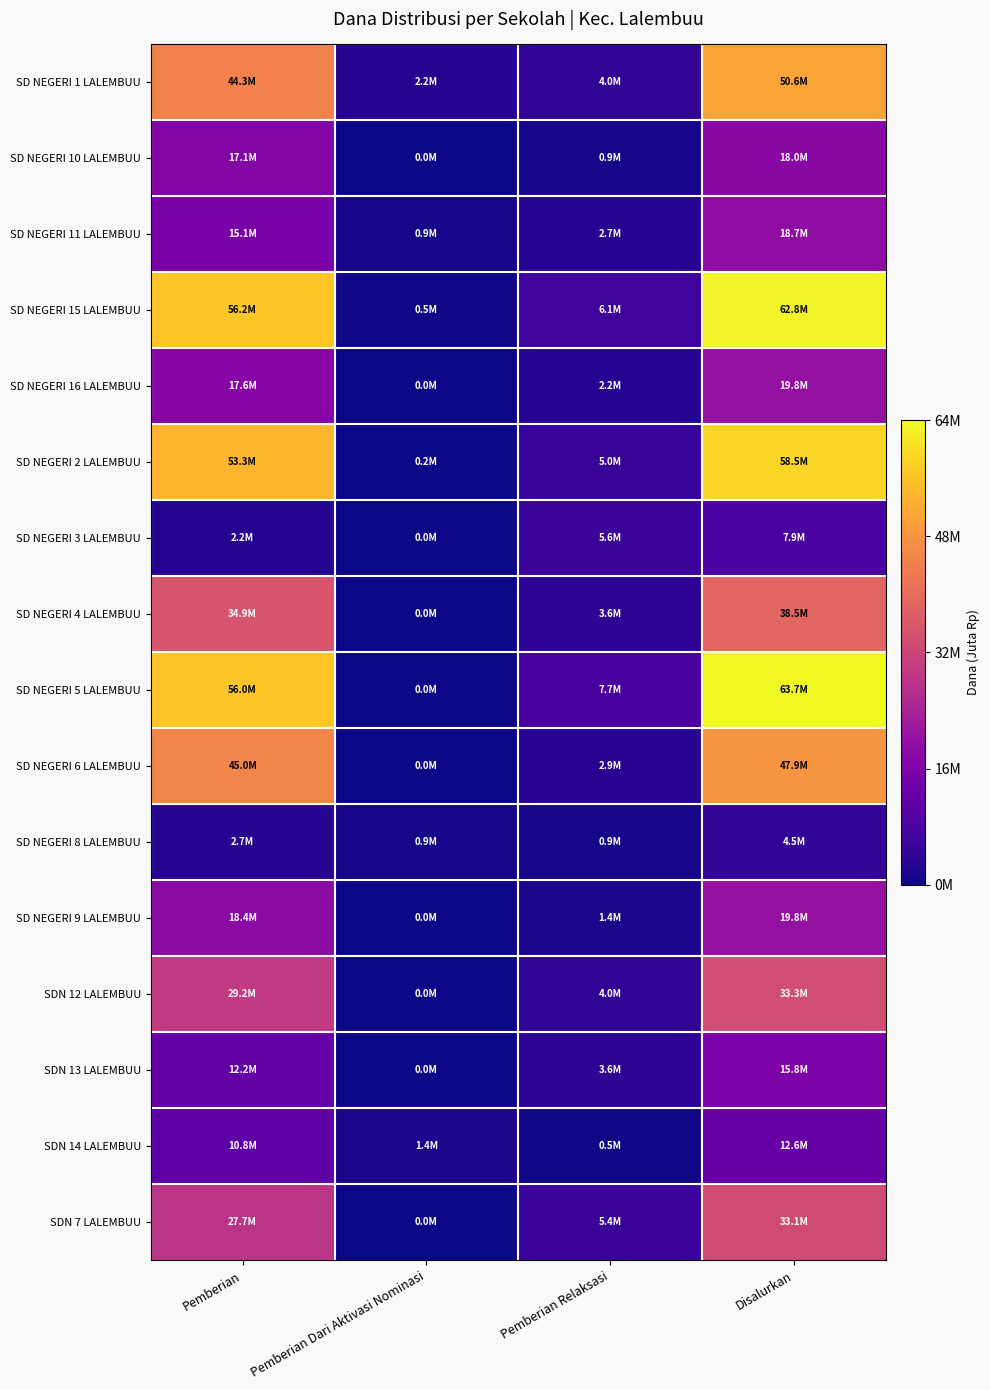

Reading right to left, transcribe all the data shown in this chart.

SD NEGERI 1 LALEMBUU: Disalurkan=50.6	Pemberian Relaksasi=4.0	Pemberian Dari Aktivasi Nominasi=2.2	Pemberian=44.3
SD NEGERI 10 LALEMBUU: Disalurkan=18.0	Pemberian Relaksasi=0.9	Pemberian Dari Aktivasi Nominasi=0.0	Pemberian=17.1
SD NEGERI 11 LALEMBUU: Disalurkan=18.7	Pemberian Relaksasi=2.7	Pemberian Dari Aktivasi Nominasi=0.9	Pemberian=15.1
SD NEGERI 15 LALEMBUU: Disalurkan=62.8	Pemberian Relaksasi=6.1	Pemberian Dari Aktivasi Nominasi=0.5	Pemberian=56.2
SD NEGERI 16 LALEMBUU: Disalurkan=19.8	Pemberian Relaksasi=2.2	Pemberian Dari Aktivasi Nominasi=0.0	Pemberian=17.6
SD NEGERI 2 LALEMBUU: Disalurkan=58.5	Pemberian Relaksasi=5.0	Pemberian Dari Aktivasi Nominasi=0.2	Pemberian=53.3
SD NEGERI 3 LALEMBUU: Disalurkan=7.9	Pemberian Relaksasi=5.6	Pemberian Dari Aktivasi Nominasi=0.0	Pemberian=2.2
SD NEGERI 4 LALEMBUU: Disalurkan=38.5	Pemberian Relaksasi=3.6	Pemberian Dari Aktivasi Nominasi=0.0	Pemberian=34.9
SD NEGERI 5 LALEMBUU: Disalurkan=63.7	Pemberian Relaksasi=7.7	Pemberian Dari Aktivasi Nominasi=0.0	Pemberian=56.0
SD NEGERI 6 LALEMBUU: Disalurkan=47.9	Pemberian Relaksasi=2.9	Pemberian Dari Aktivasi Nominasi=0.0	Pemberian=45.0
SD NEGERI 8 LALEMBUU: Disalurkan=4.5	Pemberian Relaksasi=0.9	Pemberian Dari Aktivasi Nominasi=0.9	Pemberian=2.7
SD NEGERI 9 LALEMBUU: Disalurkan=19.8	Pemberian Relaksasi=1.4	Pemberian Dari Aktivasi Nominasi=0.0	Pemberian=18.4
SDN 12 LALEMBUU: Disalurkan=33.3	Pemberian Relaksasi=4.0	Pemberian Dari Aktivasi Nominasi=0.0	Pemberian=29.2
SDN 13 LALEMBUU: Disalurkan=15.8	Pemberian Relaksasi=3.6	Pemberian Dari Aktivasi Nominasi=0.0	Pemberian=12.2
SDN 14 LALEMBUU: Disalurkan=12.6	Pemberian Relaksasi=0.5	Pemberian Dari Aktivasi Nominasi=1.4	Pemberian=10.8
SDN 7 LALEMBUU: Disalurkan=33.1	Pemberian Relaksasi=5.4	Pemberian Dari Aktivasi Nominasi=0.0	Pemberian=27.7